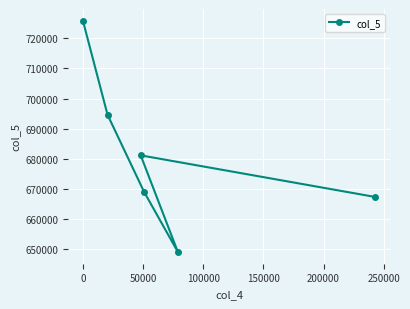

What is the average value?

681232